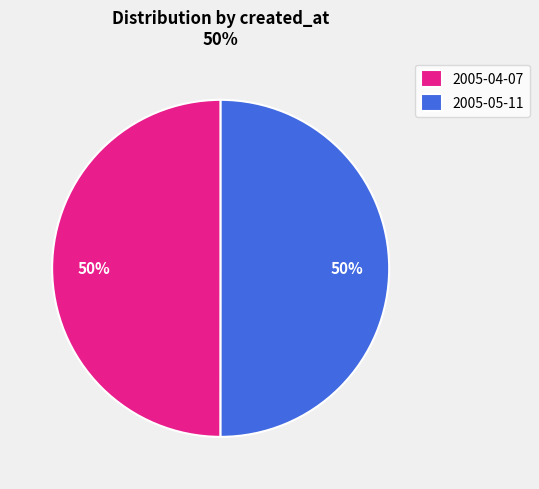

To the nearest percent, what is the combined percentage of 2005-05-11 and 2005-04-07?

100%